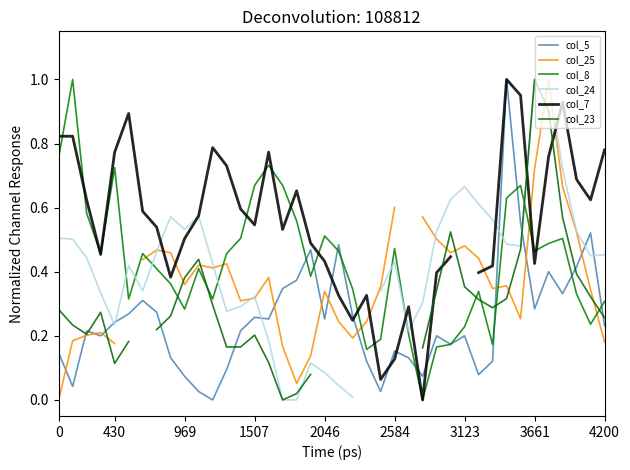

What is the maximum value for col_5?

1.0